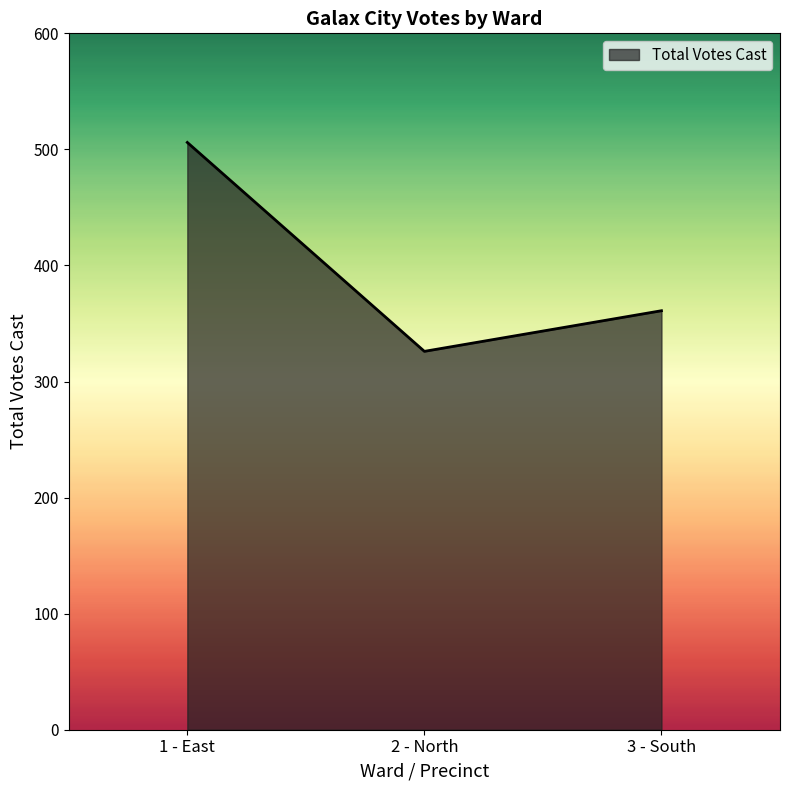

What is the sum of the values at 1 - East and 2 - North?

832